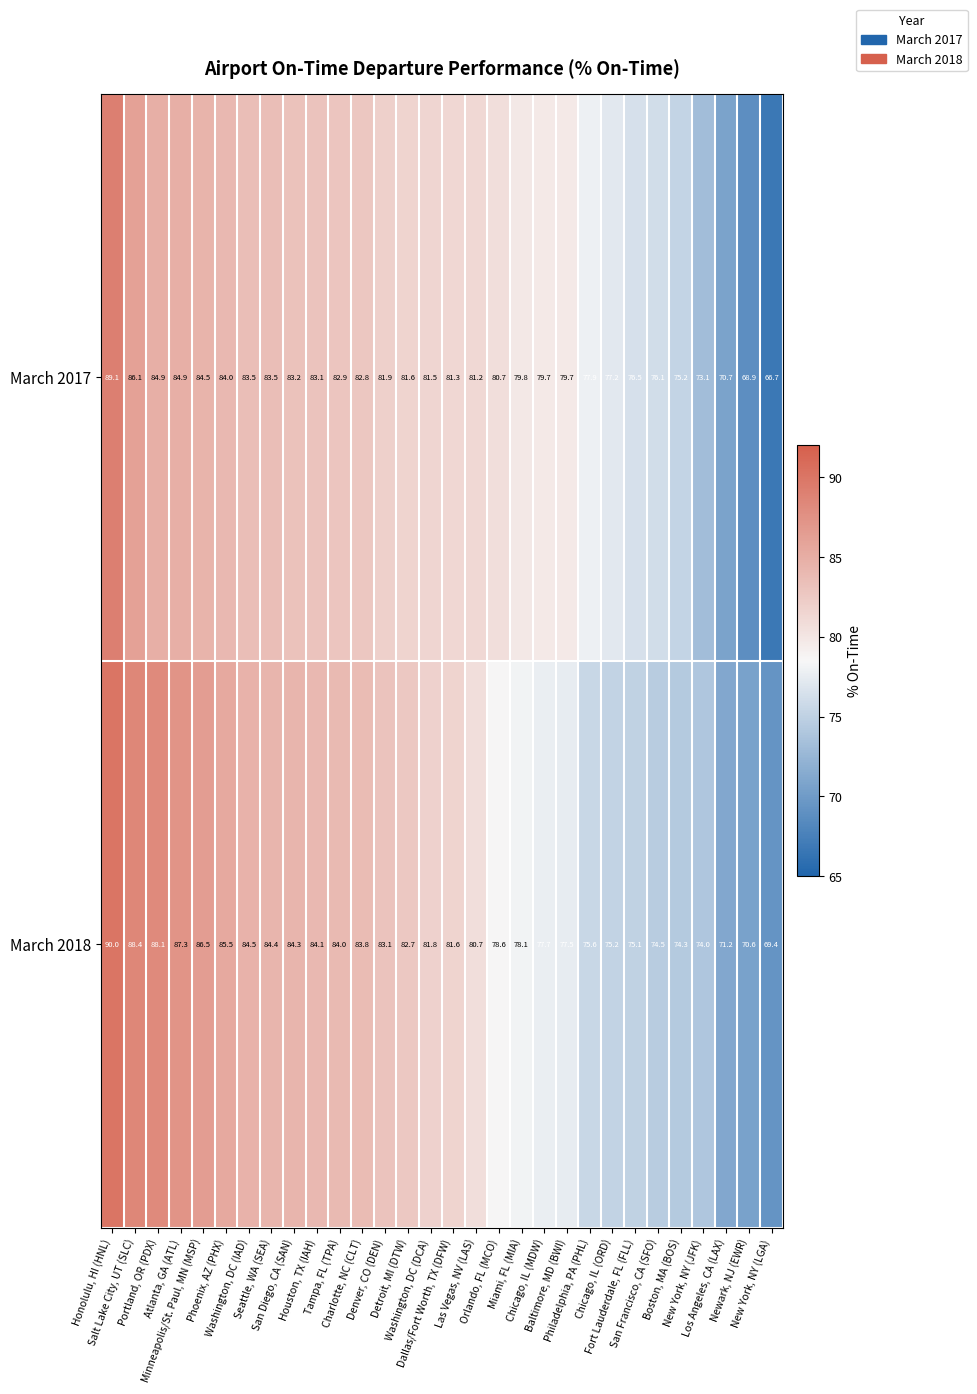

What is the difference between the maximum and minimum values in the March 2018 series?

20.6